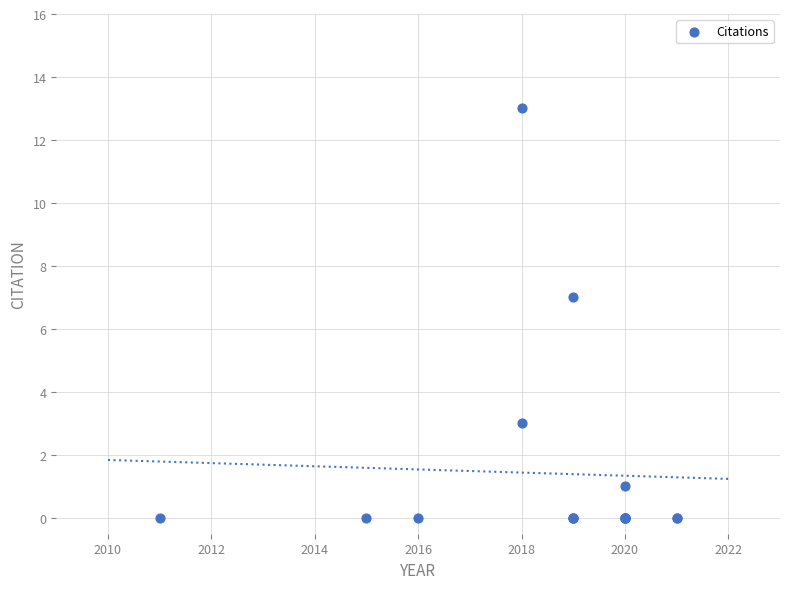

What Y value in the scatter plot is closest to 6?

7